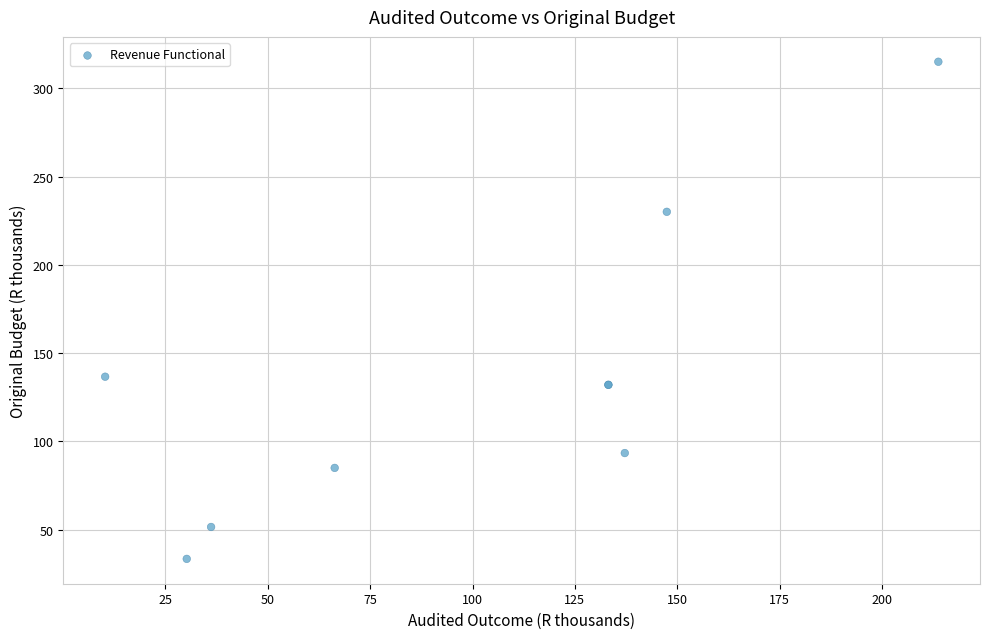

What Y value in the scatter plot is closest to 174?

136.7